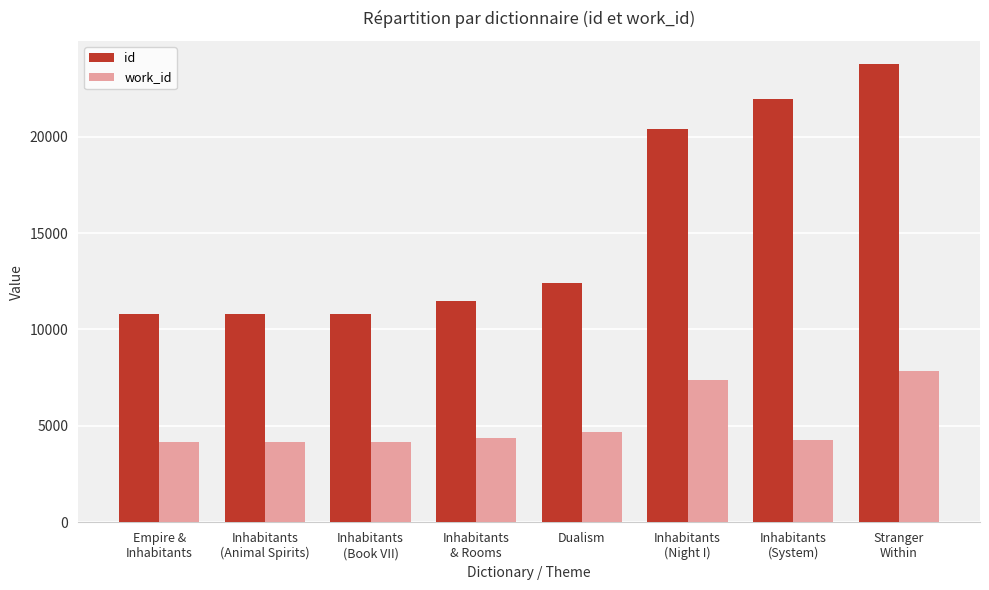

What are all the series names shown in the legend?

id, work_id